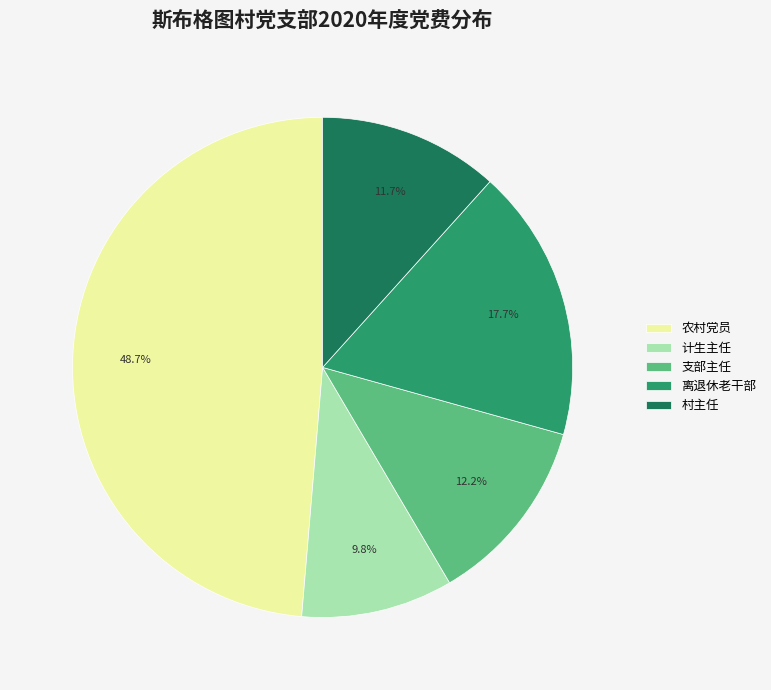

Which slice is the largest?

农村党员